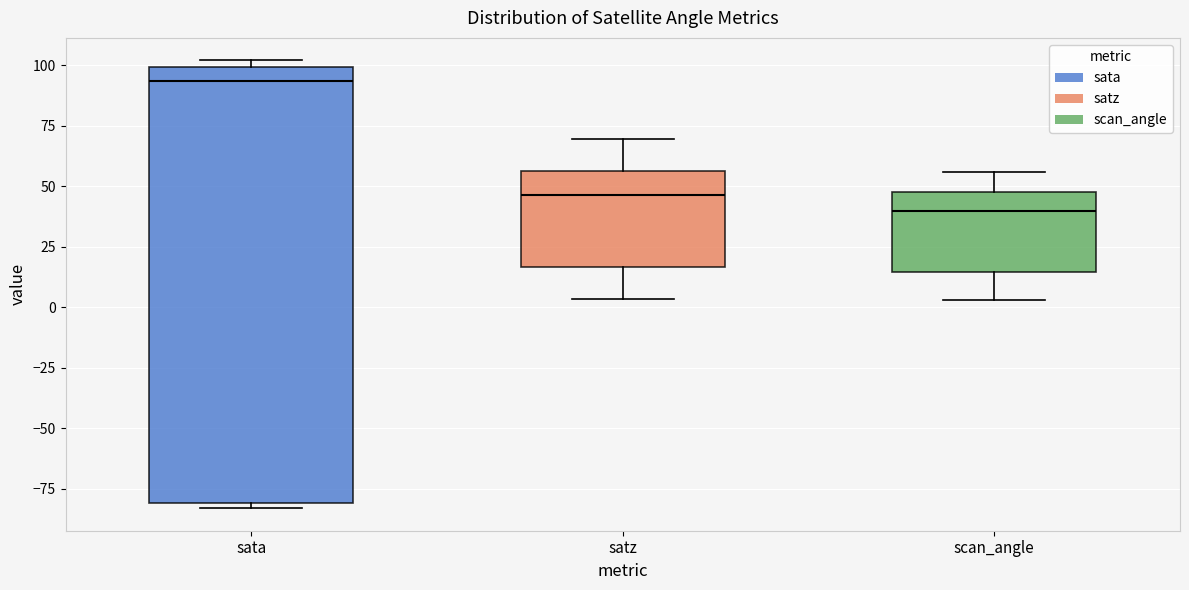

Reading left to right, transcribe this box plot: for each box, give where its median line is, the range the box spans, and where its two whiskers end, as read against the y-axis. The values are not printed on the chart, so give them approximately, as read against the axis.

sata: median 95, box -80 to 100, whiskers -85 to 100 (just above the box's upper edge)
satz: median 45, box 15 to 55, whiskers 5 to 70
scan_angle: median 40, box 15 to 45, whiskers 5 to 55